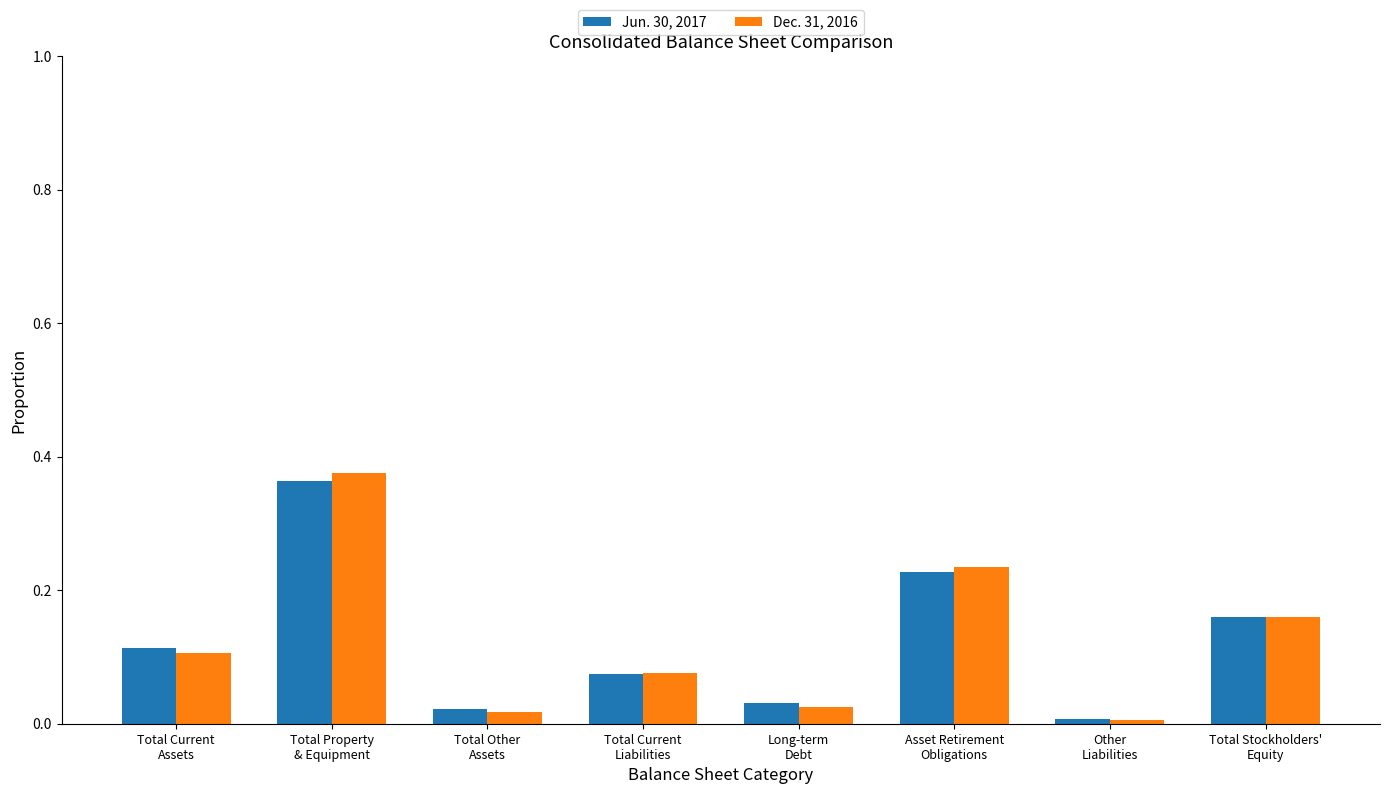

What is the sum of all Dec. 31, 2016 values?

1.0